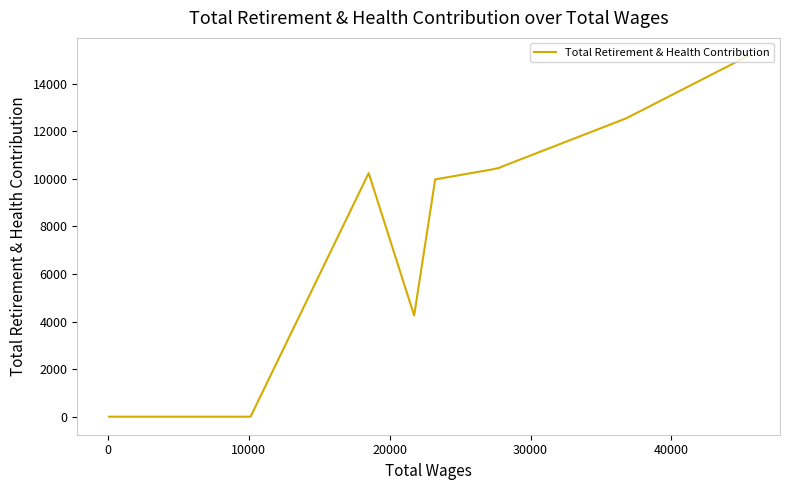

How many lines are shown in the chart?

1